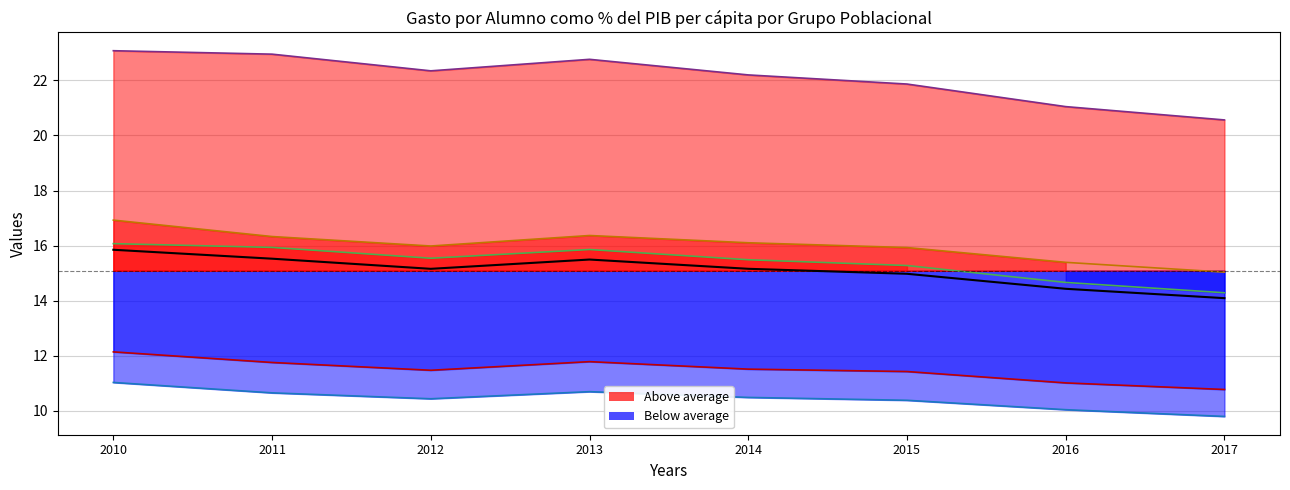

What is the difference between the maximum and second lowest values in the Bachillerato series?

2.0